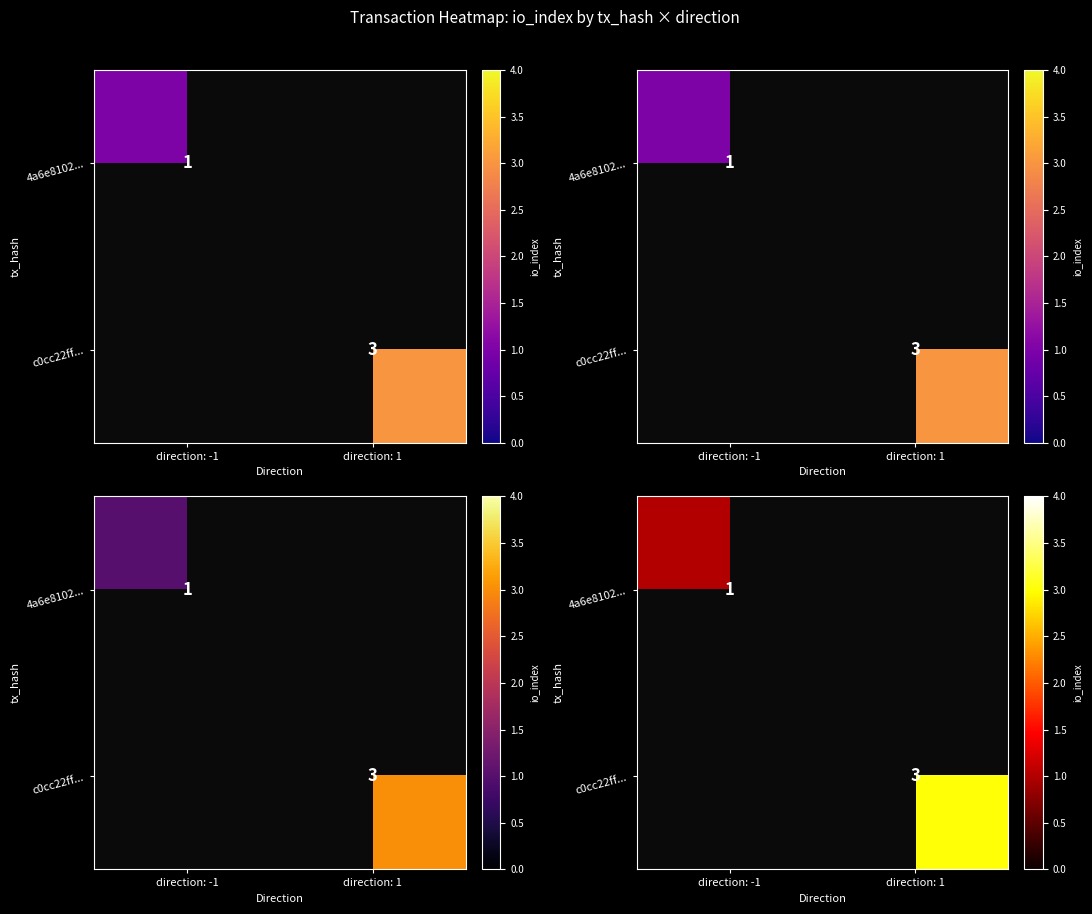

How many distinct data groups are displayed?

2